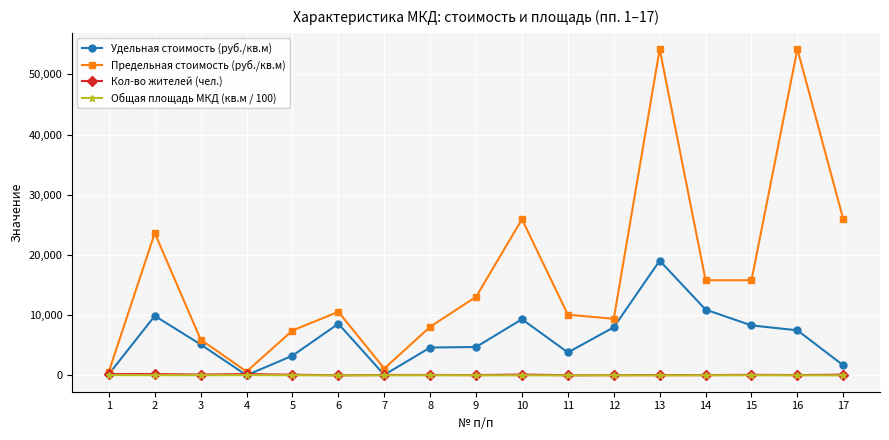

Which series changed the most between 4 and 17?

Предельная стоимость (руб./кв.м)